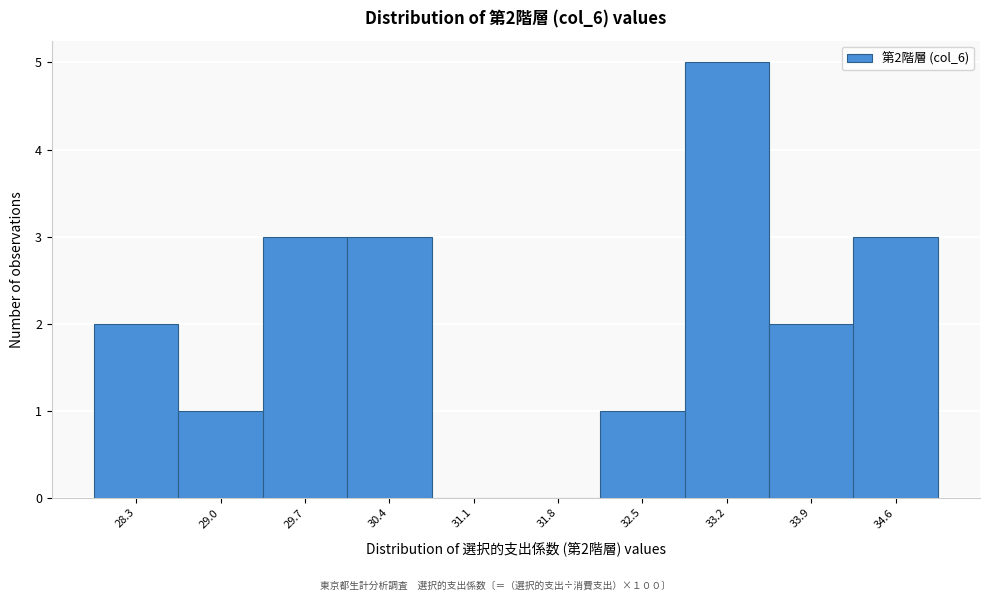

Reading right to left, what are all the values shown in this chart?

34.6=3	33.9=2	33.2=5	32.5=1	31.8=0	31.1=0	30.4=3	29.7=3	29.0=1	28.3=2